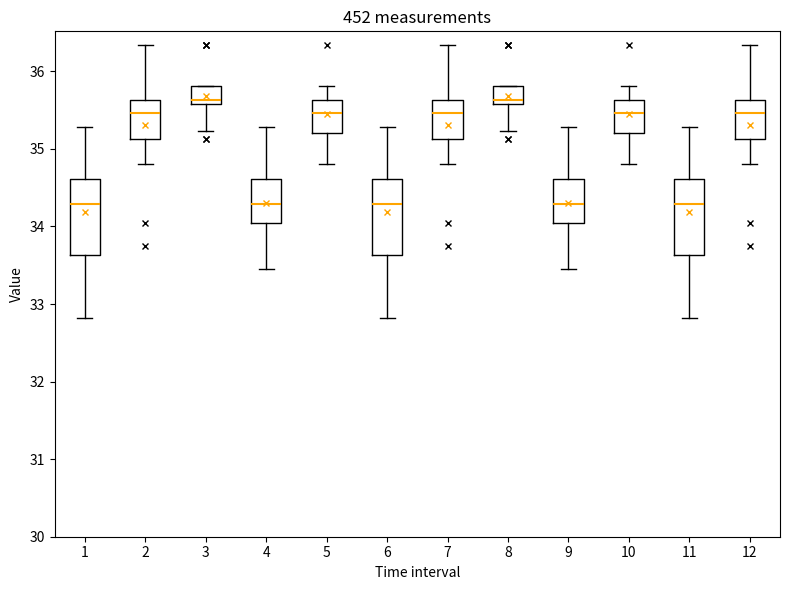

Where is the lower edge of the box at x = 12 on the y-axis? The values are not printed on the chart, so give them approximately, as read against the axis.

35.1